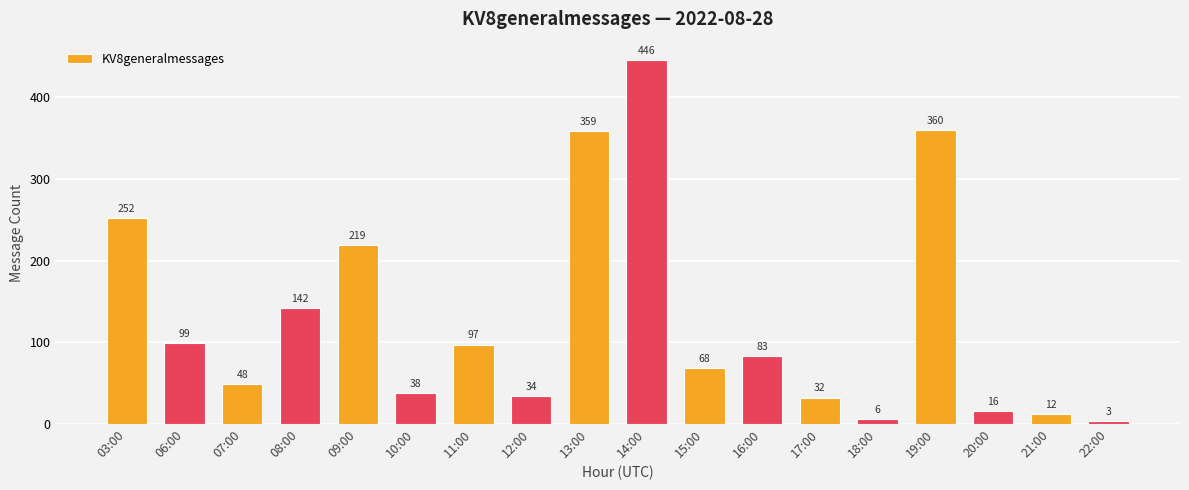

Is it true that the value at 18:00 is 6?

True